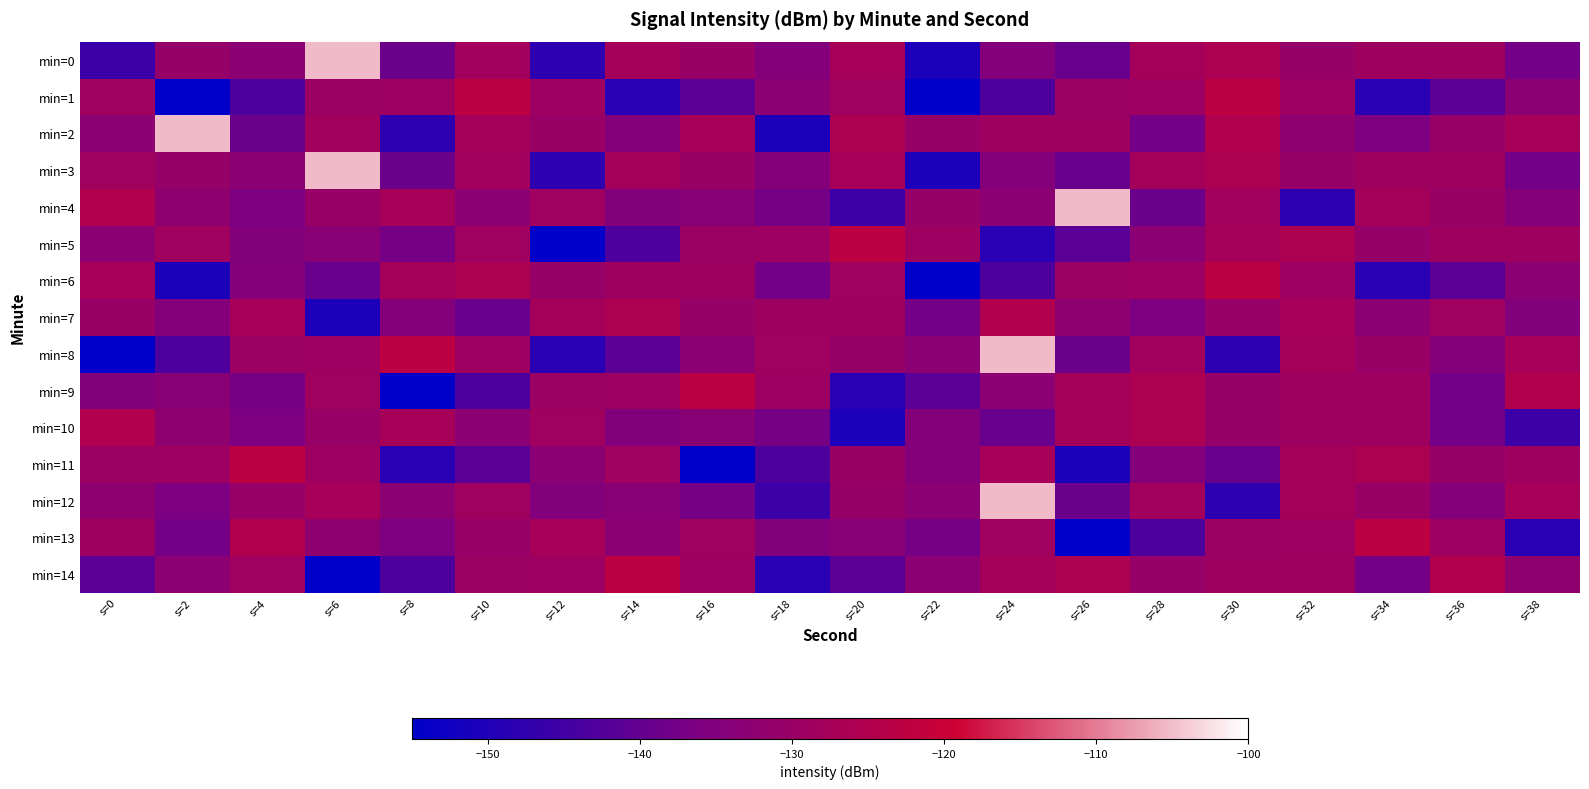

At s=18, list the series in order from smallest to largest.

min=2, min=14, min=12, min=11, min=6, min=4, min=10, min=13, min=0, min=3, min=1, min=9, min=5, min=7, min=8